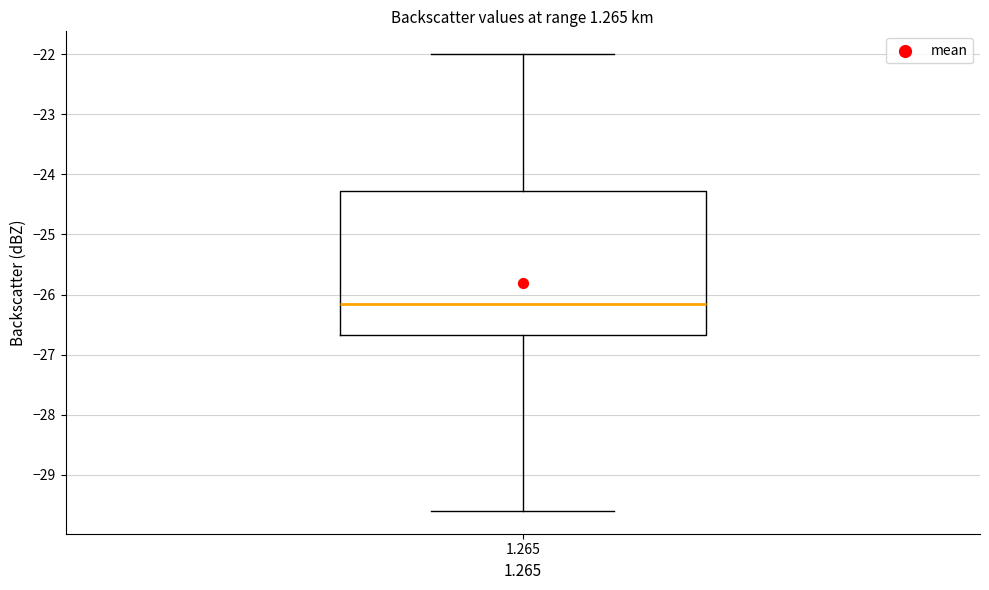

Transcribe this box plot: give where the median line is, the range the box spans, and where the two whiskers end, as read against the y-axis. The values are not printed on the chart, so give them approximately, as read against the axis.

median -26.1, box -26.7 to -24.3, whiskers -29.6 to -22.0